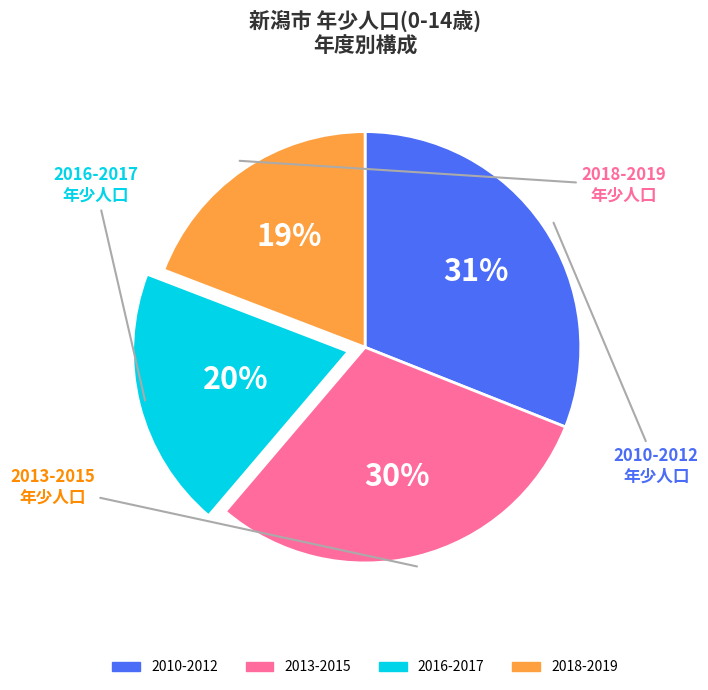

Is there any slice that represents more than half of the pie?

No